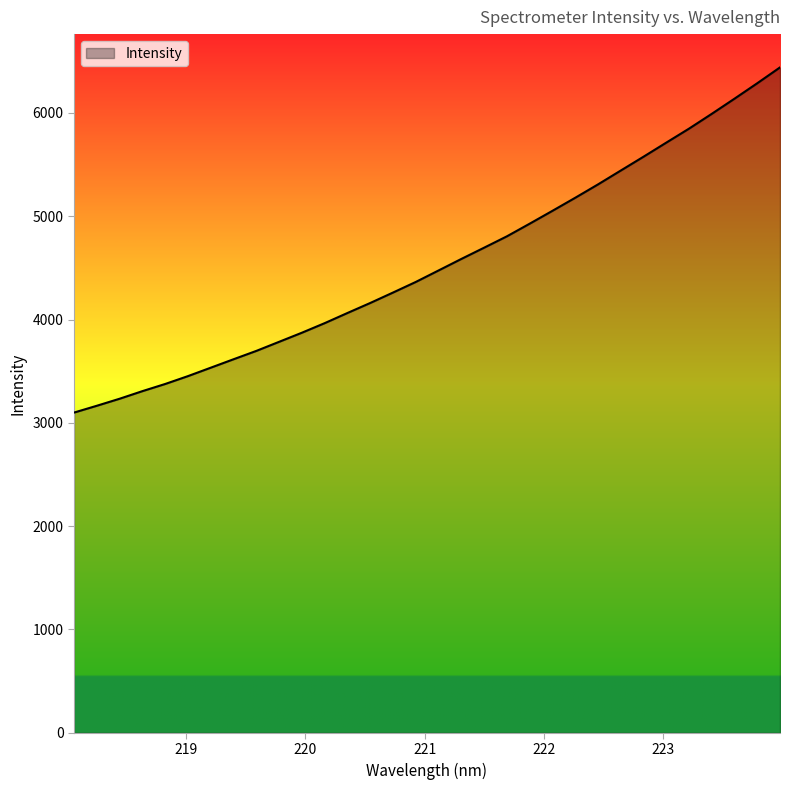

What is the difference between the maximum and minimum values?

3341.2